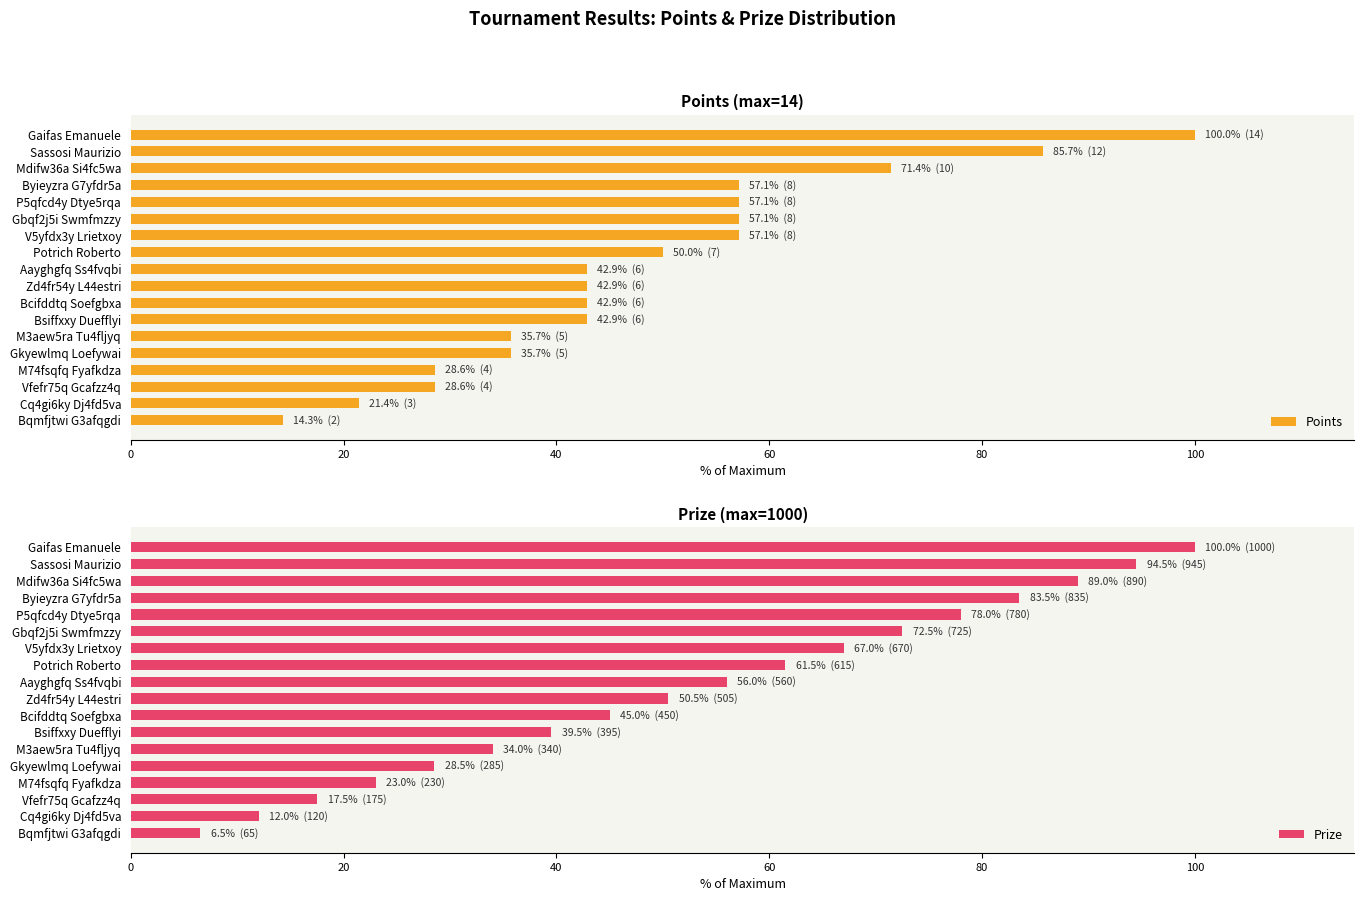

What is the difference between the second highest and second lowest values in the Points series?

64.3